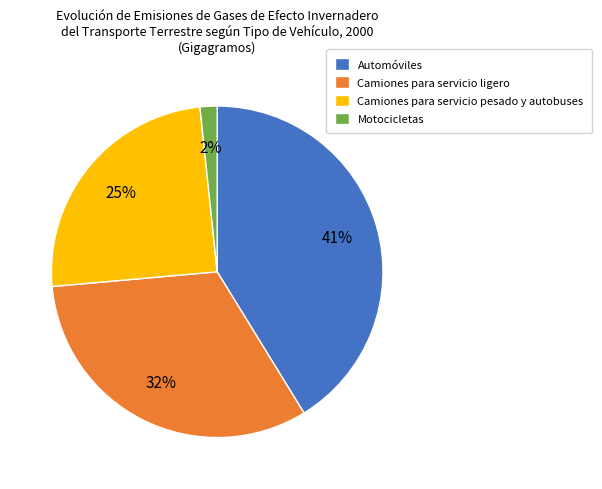

Rank the categories by value from highest to lowest.

Automóviles, Camiones para servicio ligero, Camiones para servicio pesado y autobuses, Motocicletas